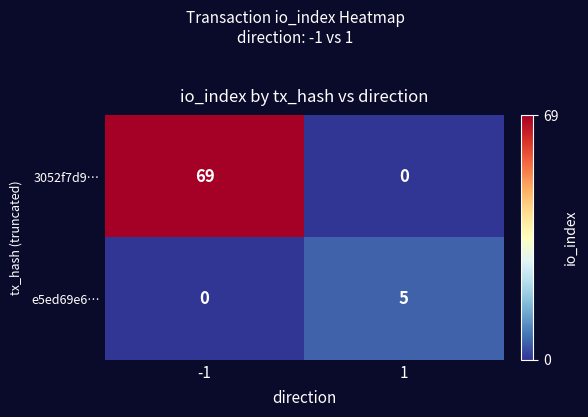

True or false: e5ed69e6… has a value of 5 at 1.

True